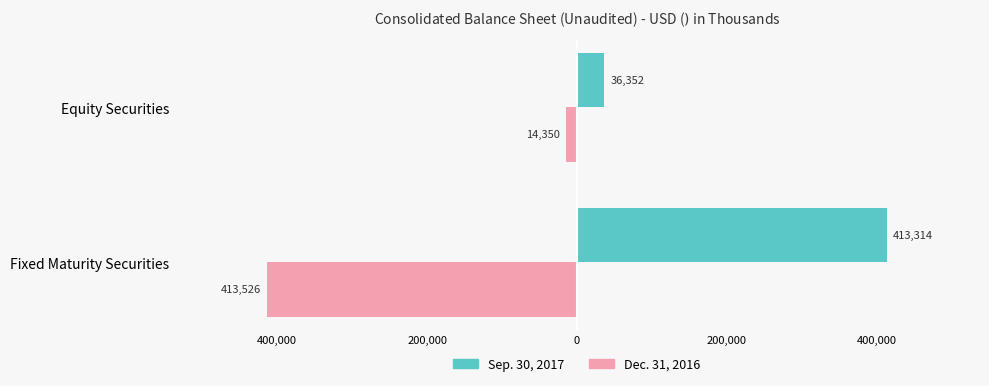

What are all the series names shown in the legend?

Sep. 30, 2017, Dec. 31, 2016